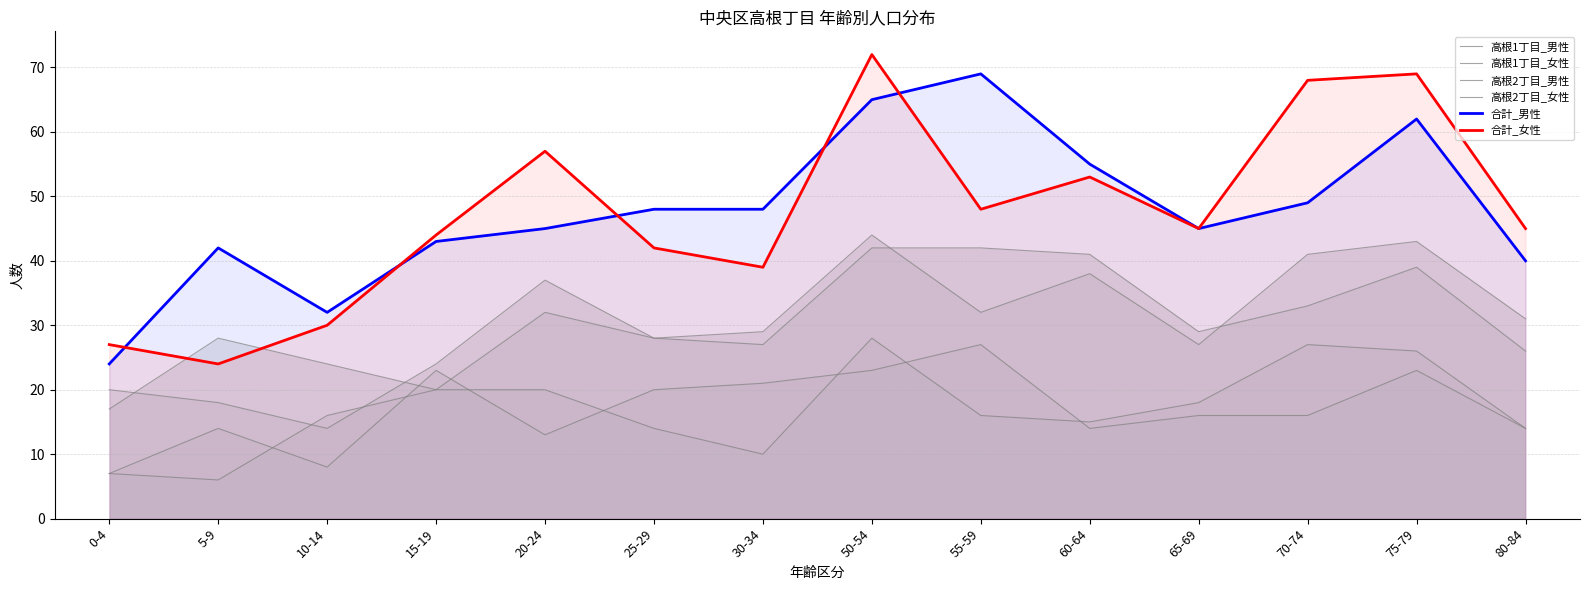

Between 55-59 and 70-74, which is larger?

55-59